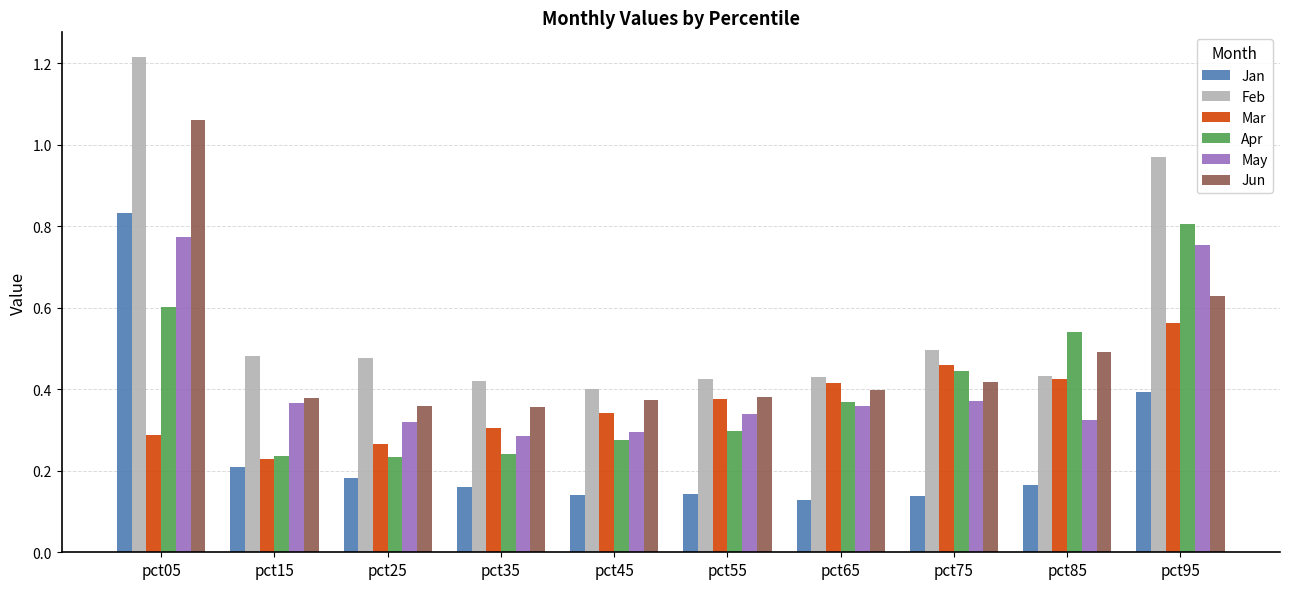

Rank the series by their maximum value, from highest to lowest.

Feb, Jun, Jan, Apr, May, Mar